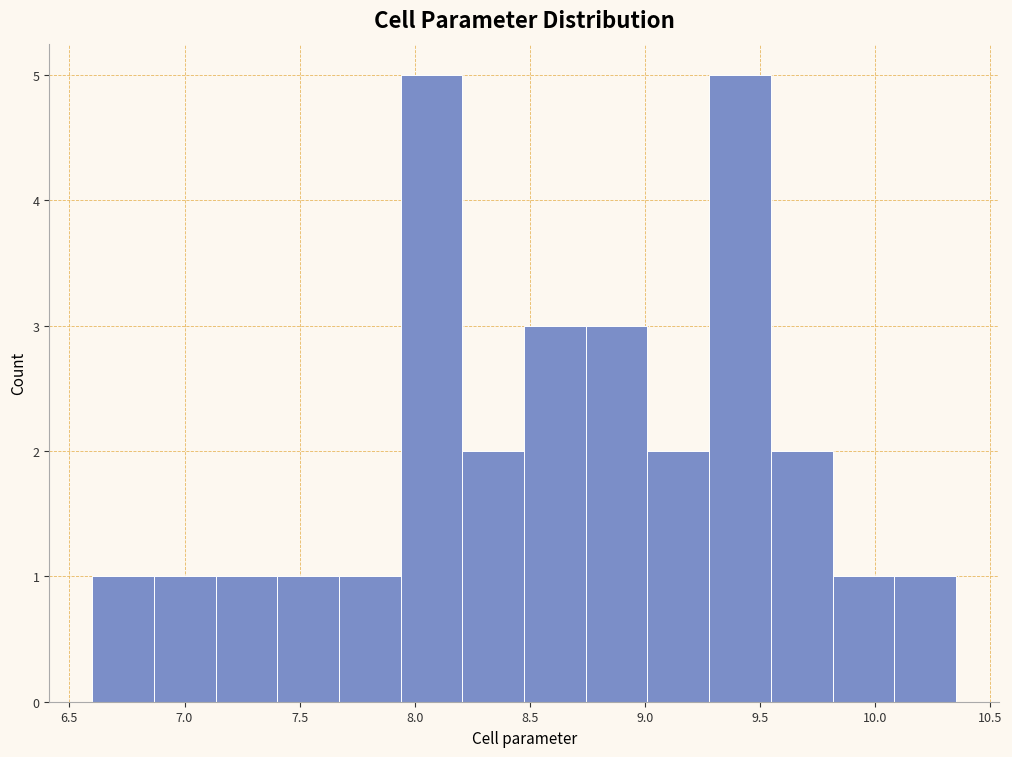

How tall is the bar that spans 7.65 to 7.95 on the x-axis? Neither the bar edges nor the heights are printed on the chart, so give them approximately, as read against the axes.

1